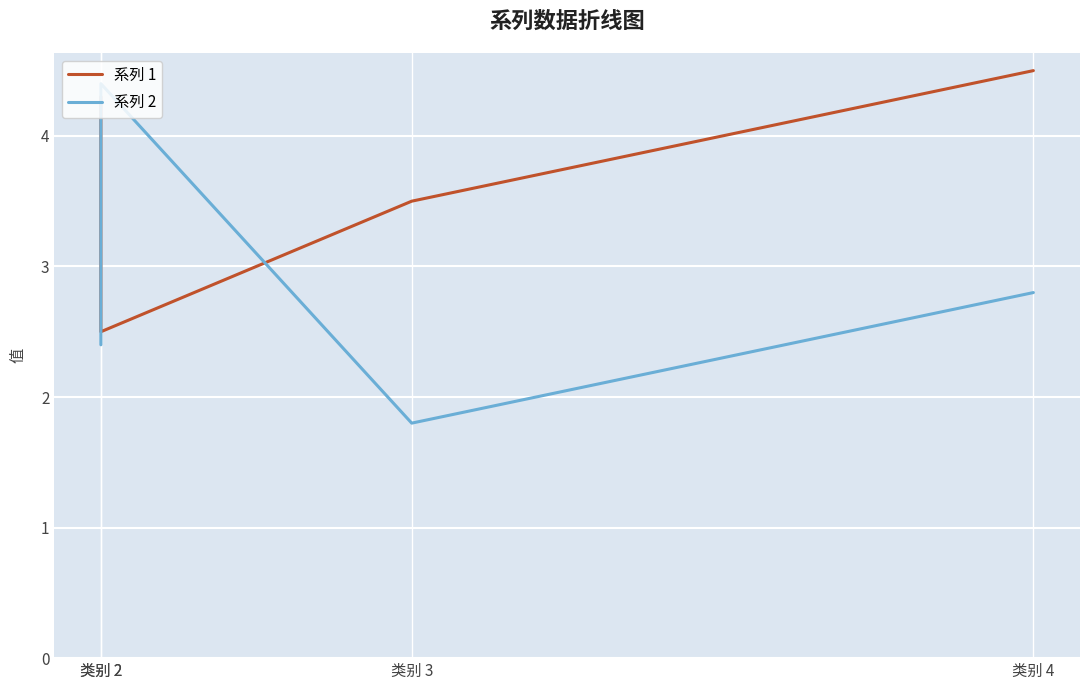

At which category is the sum across all series the highest?

类别 4